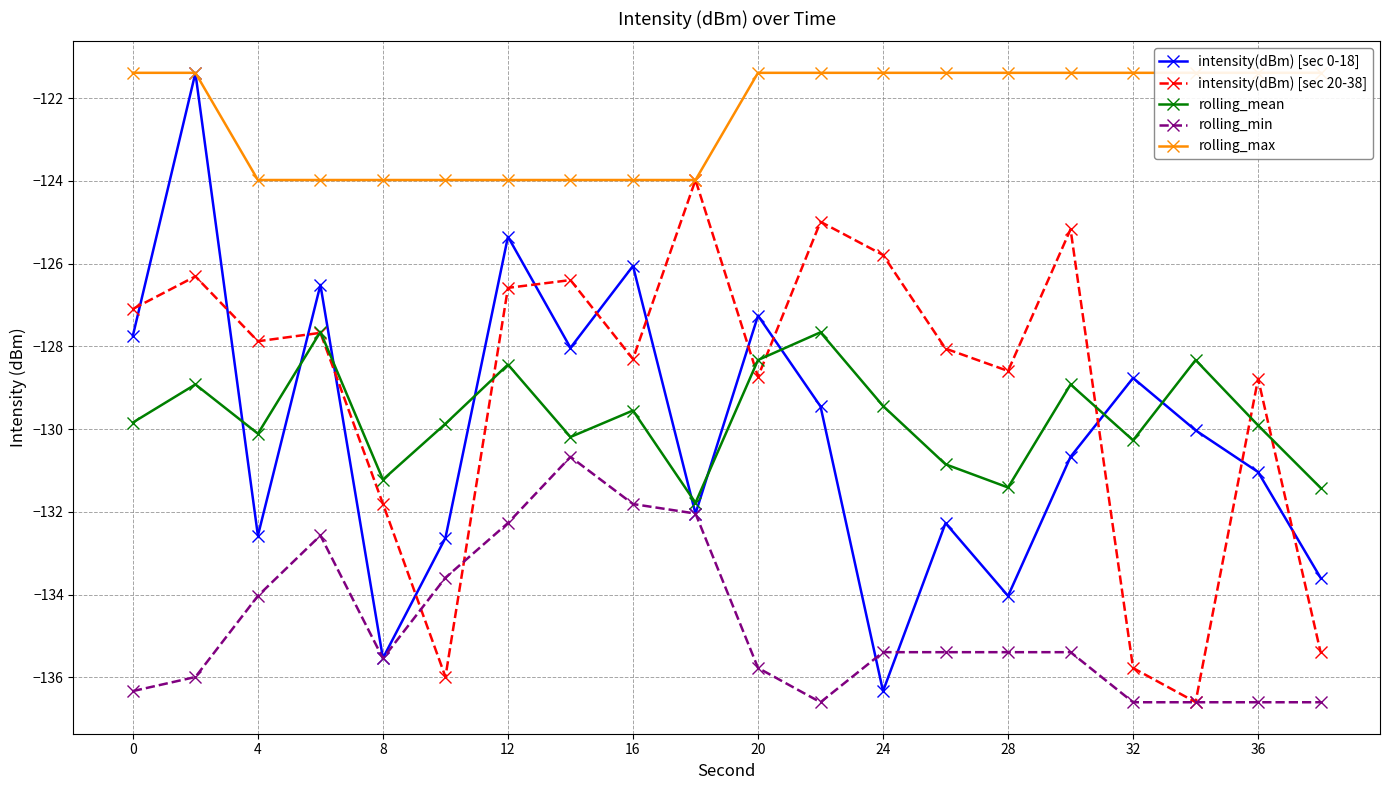

What is the maximum value for intensity(dBm) [sec 20-38]?

-124.0